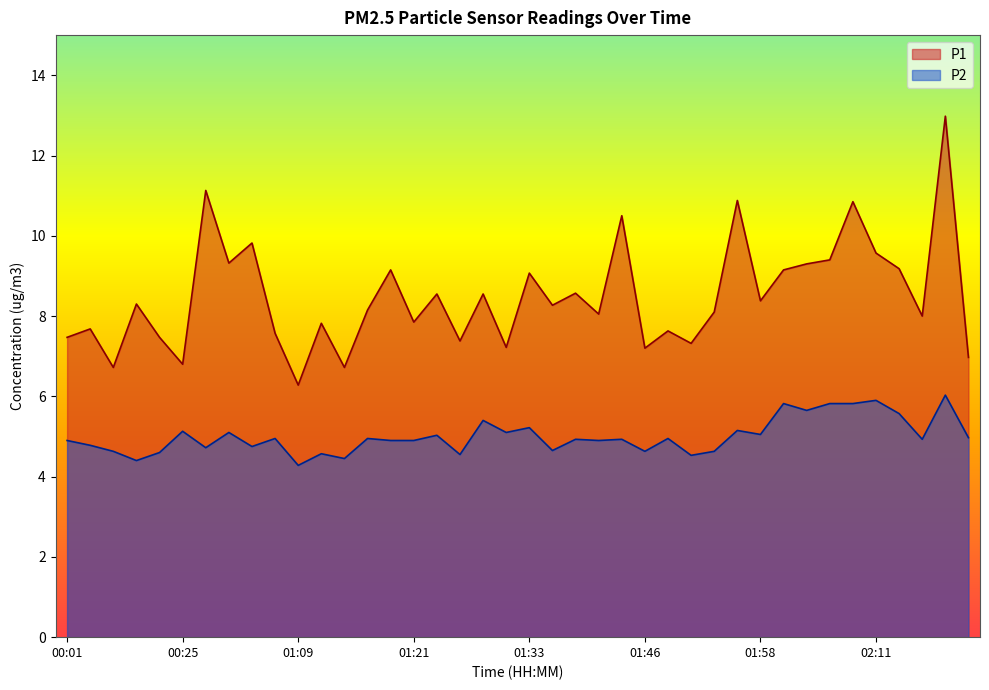

Which series changed the most between 00:44 and 01:31?

P1